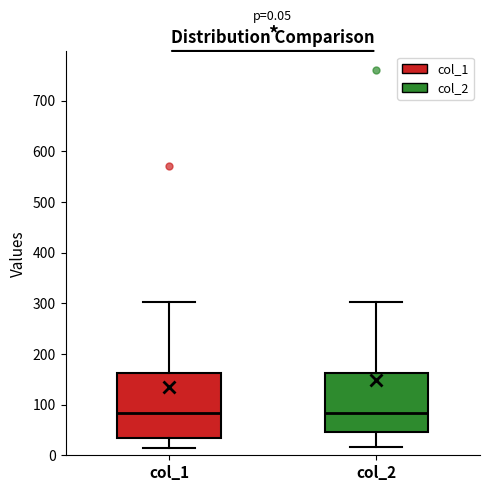

Which box is the tallest, from its lower edge to its upper edge?

col_1